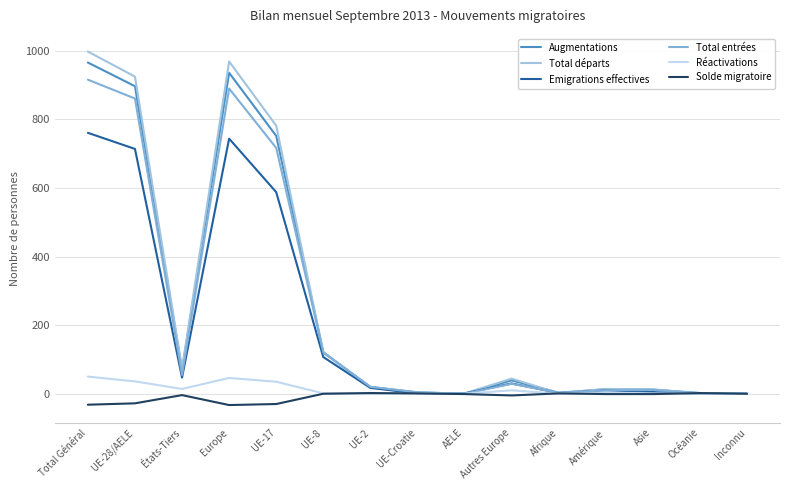

At which label is Réactivations closest to 25?

UE-17